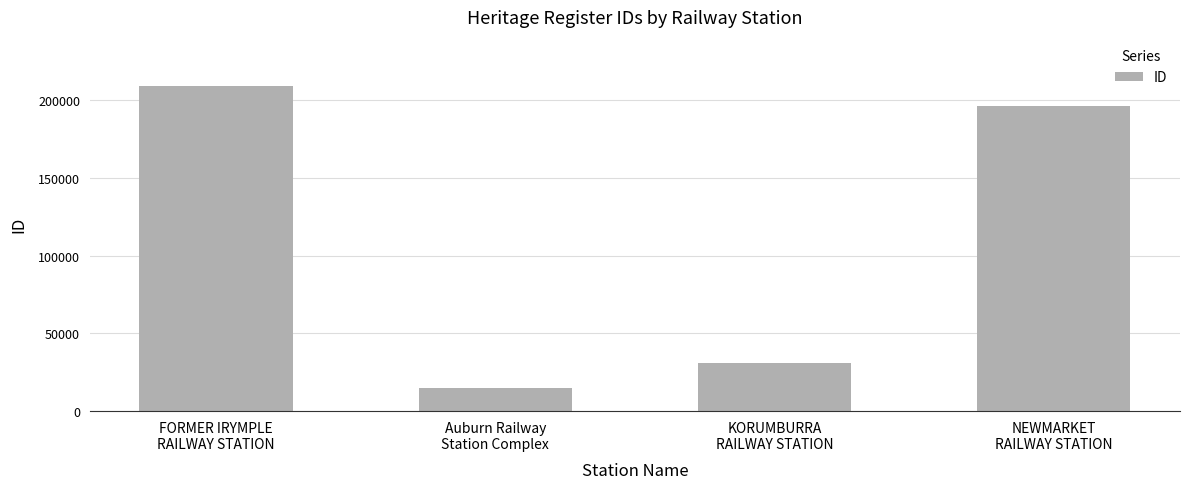

What is the smallest value displayed?

14842